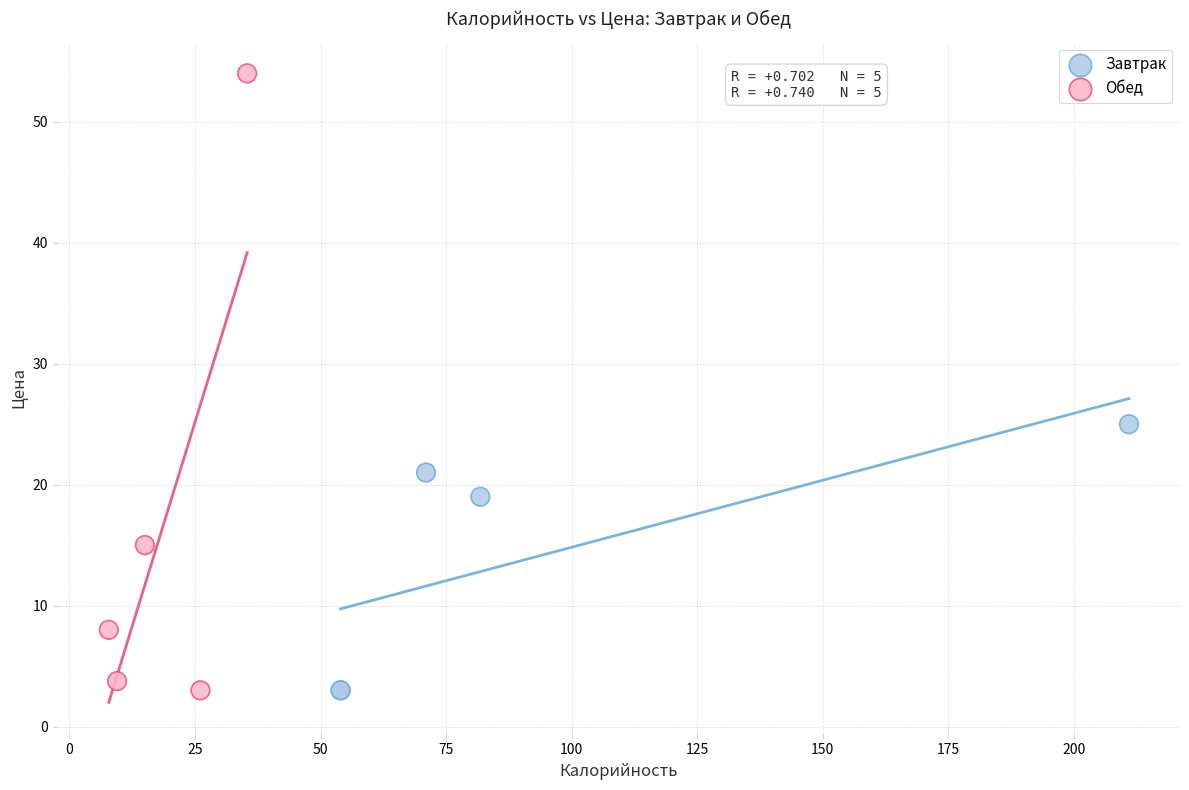

Which series has the largest Y range (max minus min)?

Обед